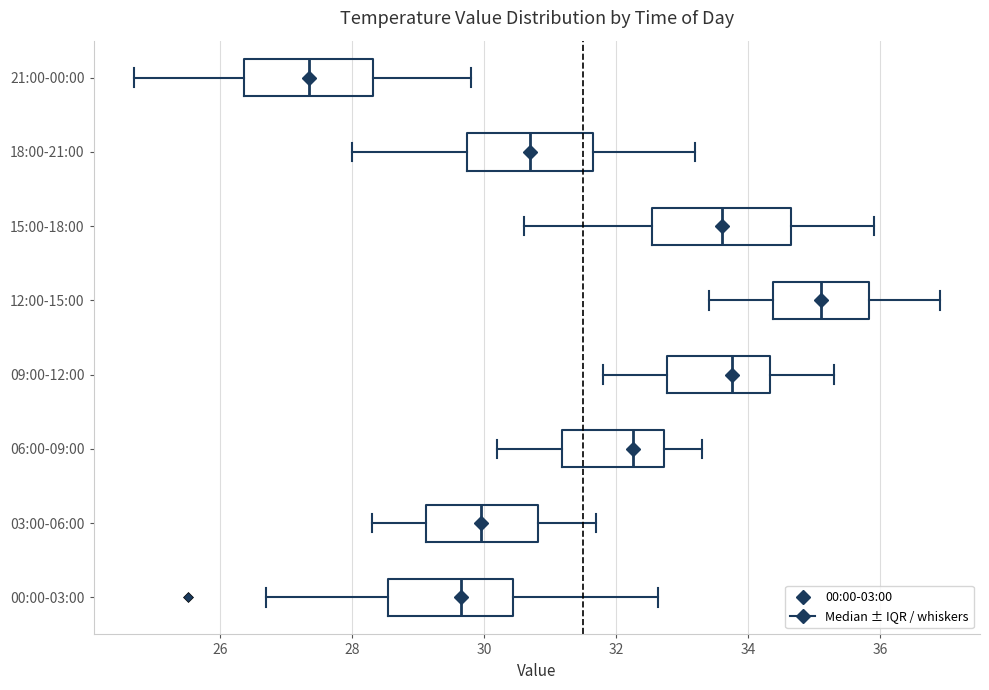

Reading bottom to top, read every box against the x-axis: the position of its median line, the range the box covers, and the ends of its whiskers. The values are not printed on the chart, so give them approximately, as read against the axis.

00:00-03:00: median 29.6, box 28.6 to 30.4, whiskers 26.8 to 32.6
03:00-06:00: median 30.0, box 29.2 to 30.8, whiskers 28.4 to 31.8
06:00-09:00: median 32.2, box 31.2 to 32.8, whiskers 30.2 to 33.4
09:00-12:00: median 33.8, box 32.8 to 34.4, whiskers 31.8 to 35.4
12:00-15:00: median 35.2, box 34.4 to 35.8, whiskers 33.4 to 37.0
15:00-18:00: median 33.6, box 32.6 to 34.6, whiskers 30.6 to 36.0
18:00-21:00: median 30.8, box 29.8 to 31.6, whiskers 28.0 to 33.2
21:00-00:00: median 27.4, box 26.4 to 28.4, whiskers 24.8 to 29.8